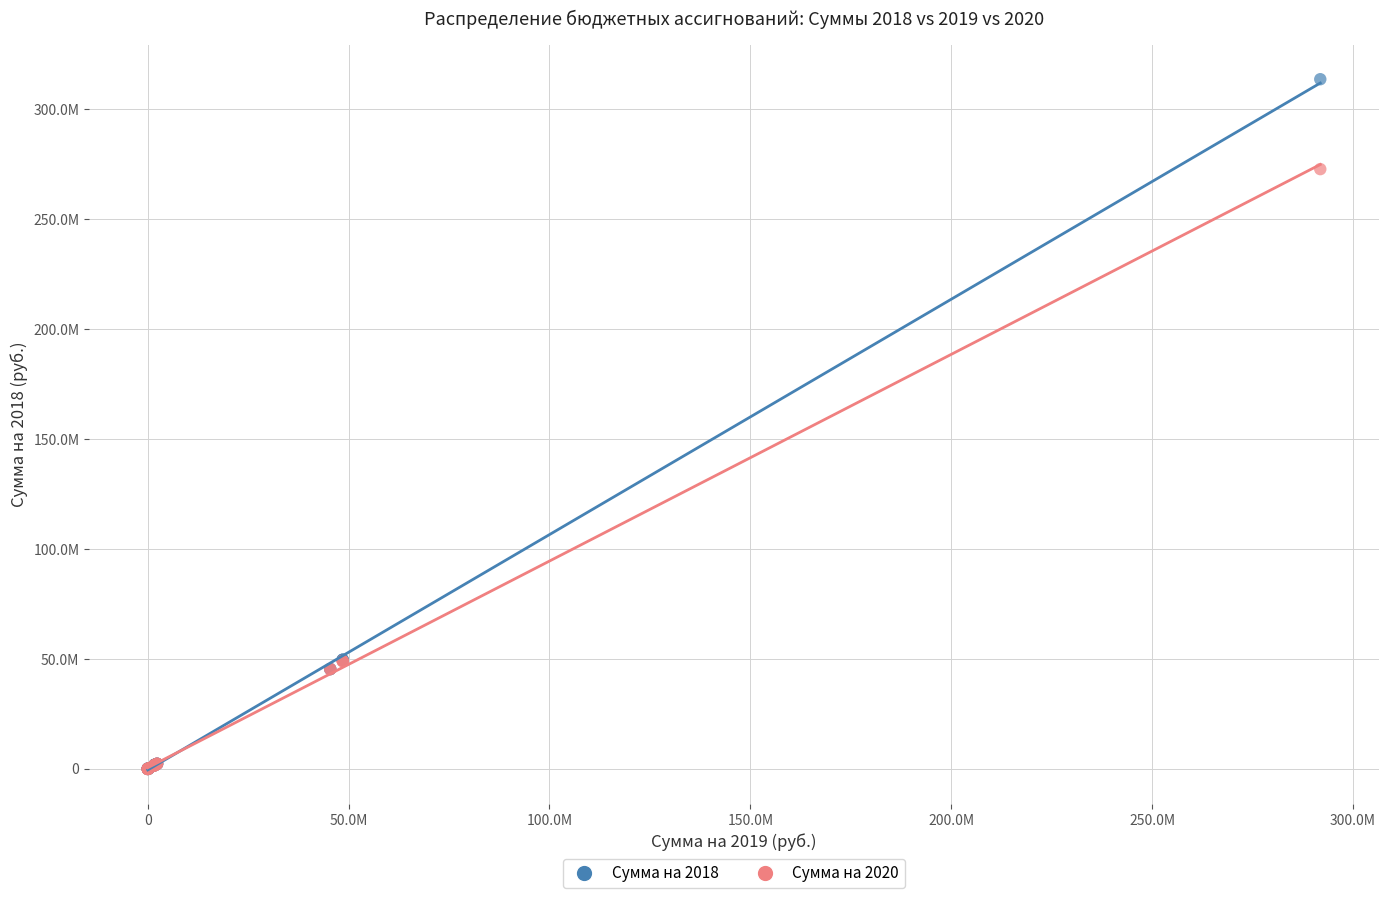

What are all the series names shown in the legend?

Сумма на 2018, Сумма на 2020